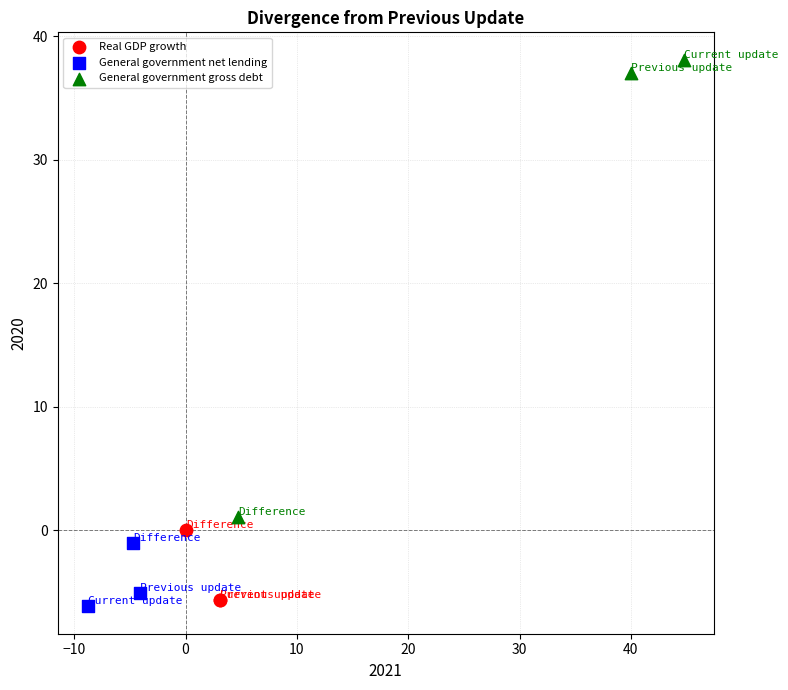

Which series has the widest spread of Y values?

General government gross debt